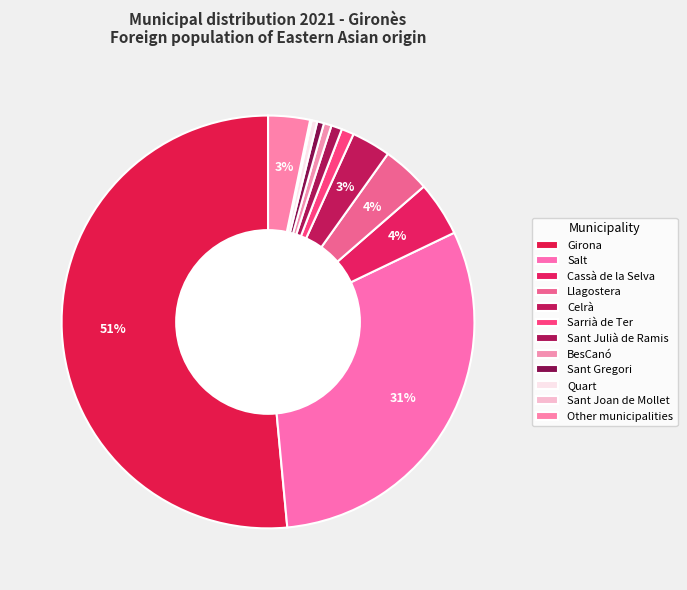

Count the number of slices in the pie.

12